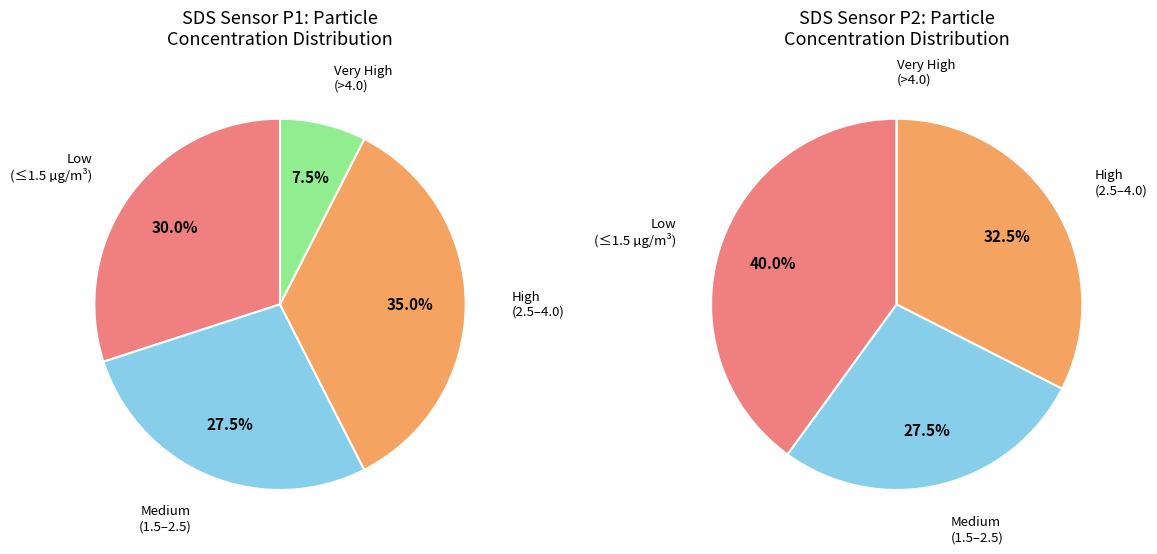

Which has a higher value, 22 or 36?

36